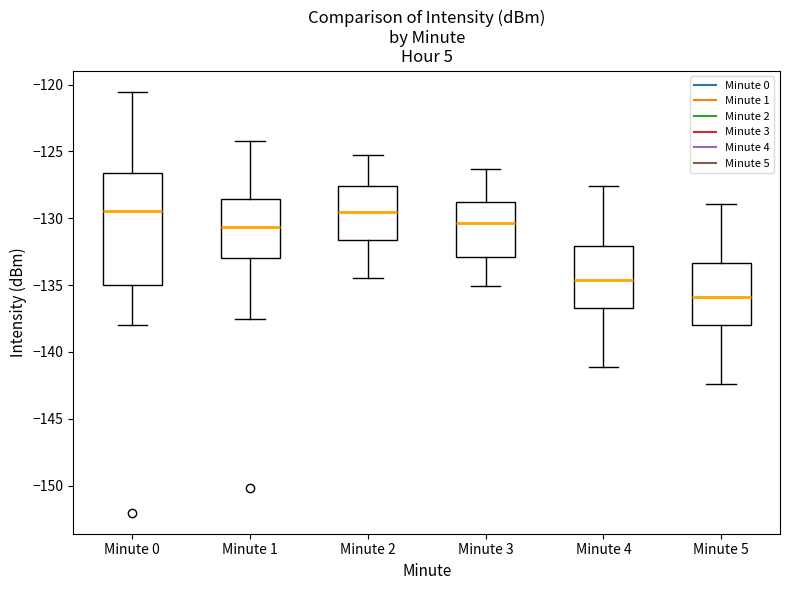

Which box has the lowest median line?

Minute 5